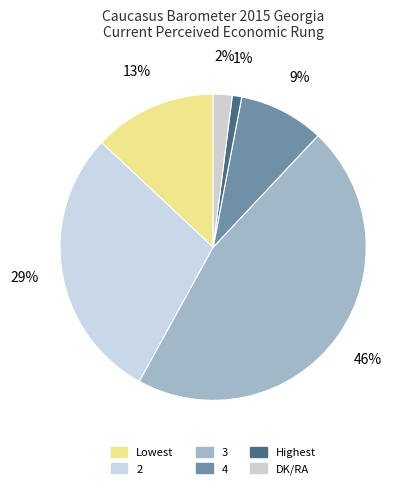

Between DK/RA and Highest, which is larger?

DK/RA